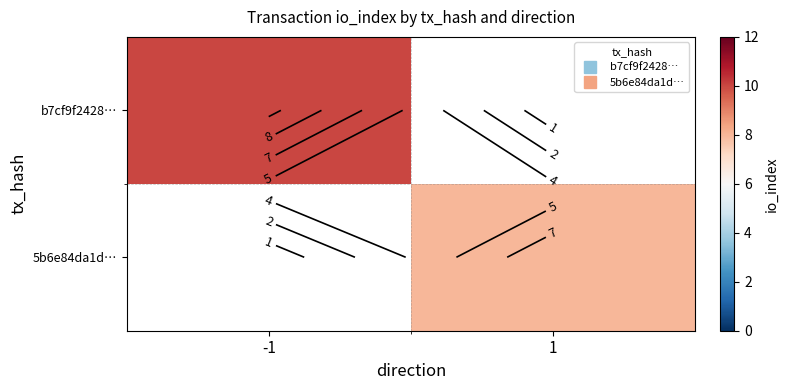

Rank the categories by 5b6e84da1d… value from highest to lowest.

-1, 1